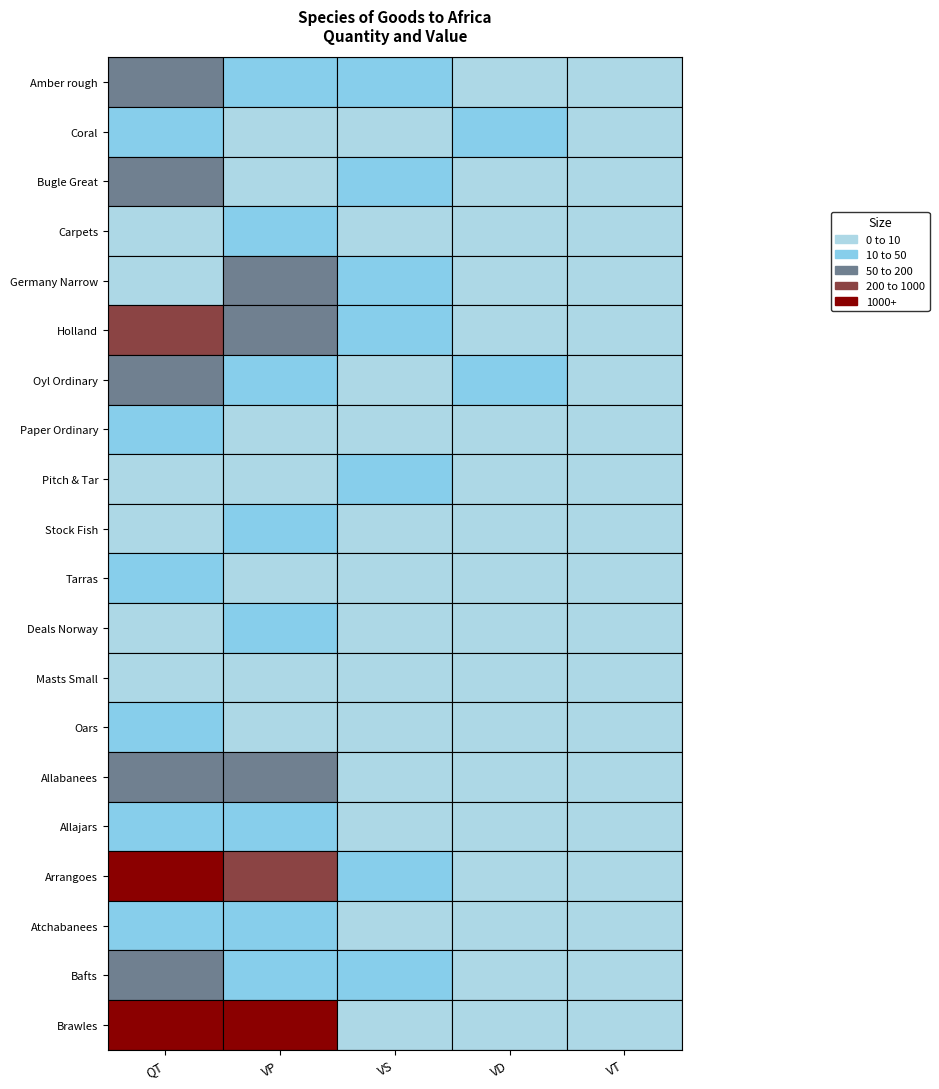

Count the number of categories in the chart.

5